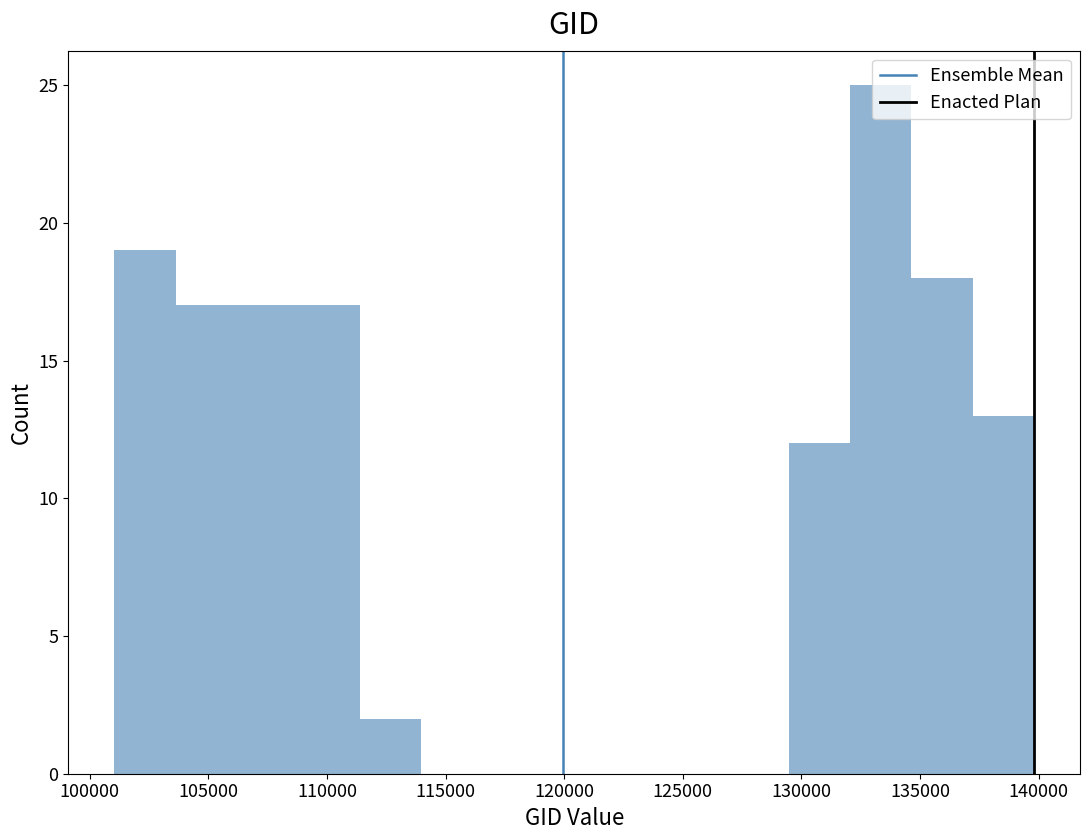

Reading left to right, list every bar in this chart as the range it spans on the x-axis followed by its height. Neither the bar edges nor the heights are printed on the chart, so give them approximately, as read against the axes.

101000 to 103500: 19
103500 to 106000: 17
106000 to 109000: 17
109000 to 111500: 17
111500 to 114000: 2
114000 to 116500: 0
116500 to 119000: 0
119000 to 121500: 0
121500 to 124500: 0
124500 to 127000: 0
127000 to 129500: 0
129500 to 132000: 12
132000 to 134500: 25
134500 to 137000: 18
137000 to 140000: 13